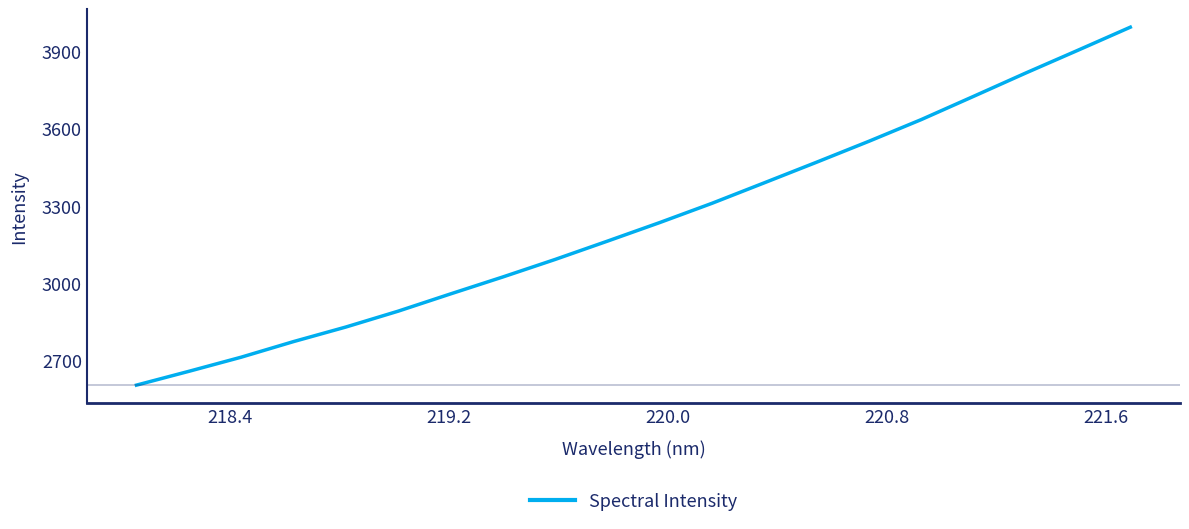

What is the difference between the maximum and minimum values?

1393.3